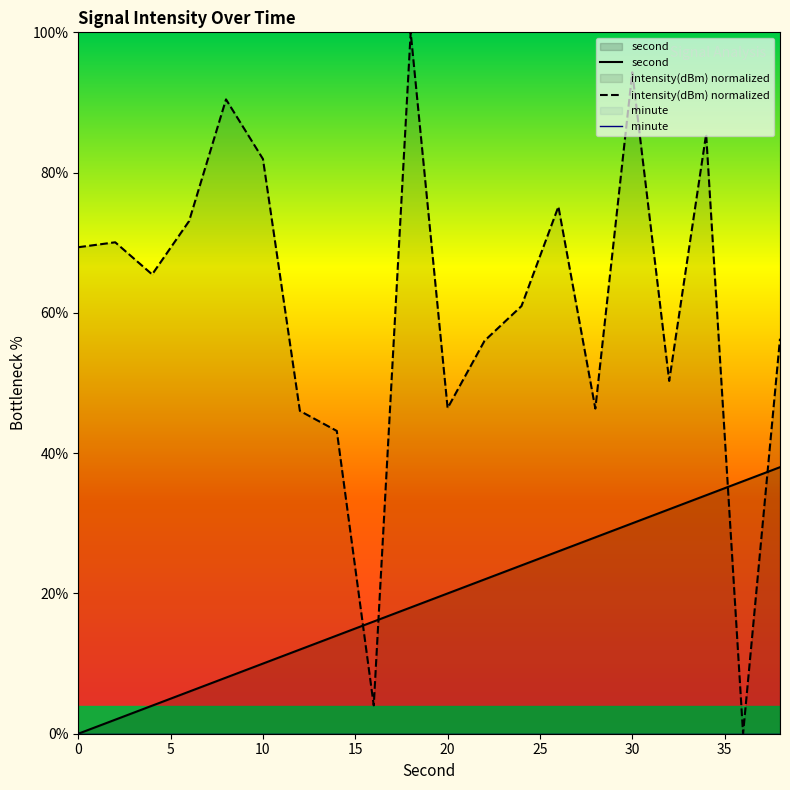

Is the value of second at 32 greater than the value of intensity at 0?

No